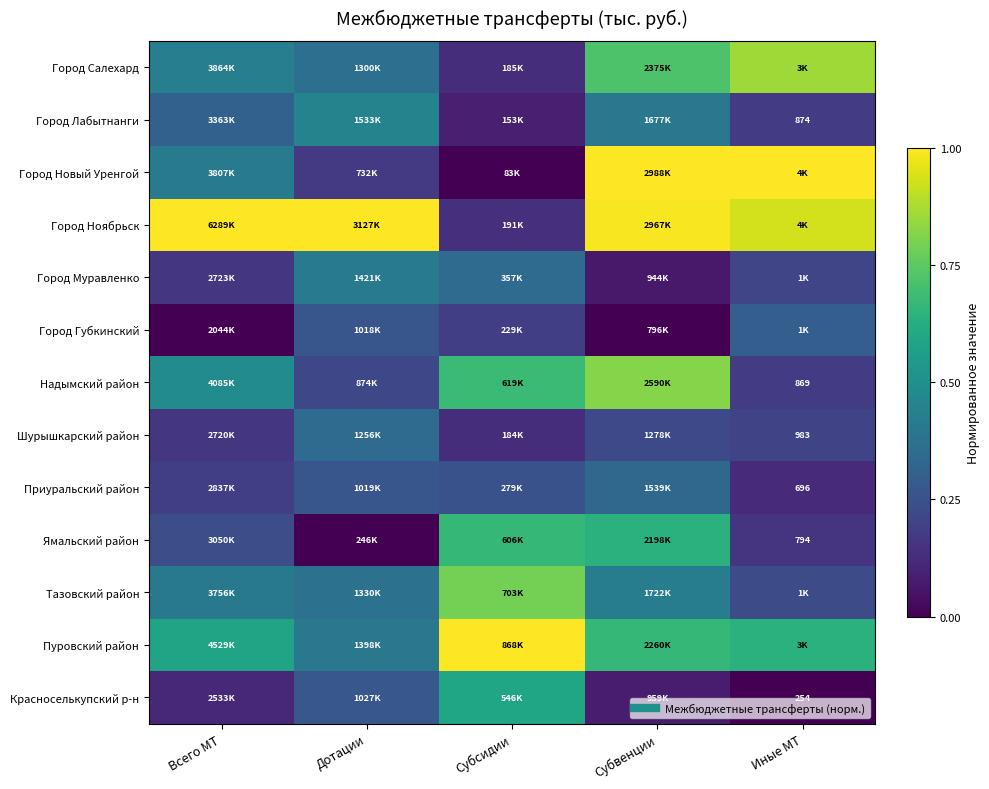

What is the sum of the Красноселькупский р-н values at Всего МТ and Дотации?

0.4